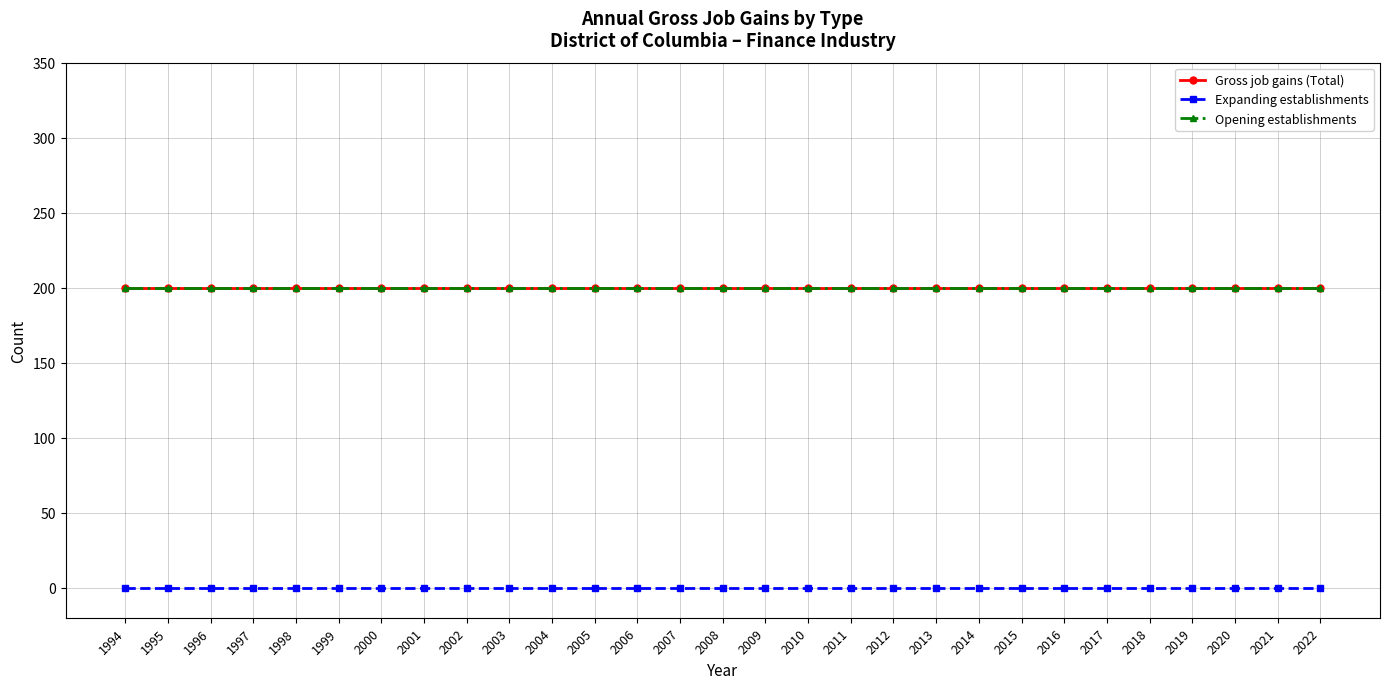

Does the chart display data point markers on the line(s)?

Yes